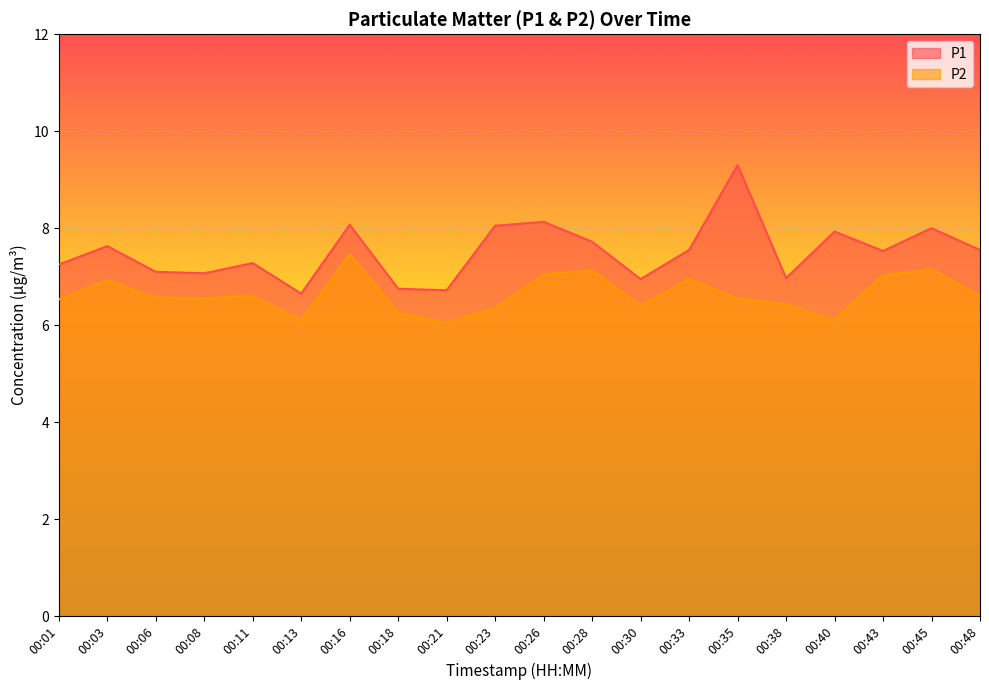

True or false: P2 and P1 cross at least once.

False